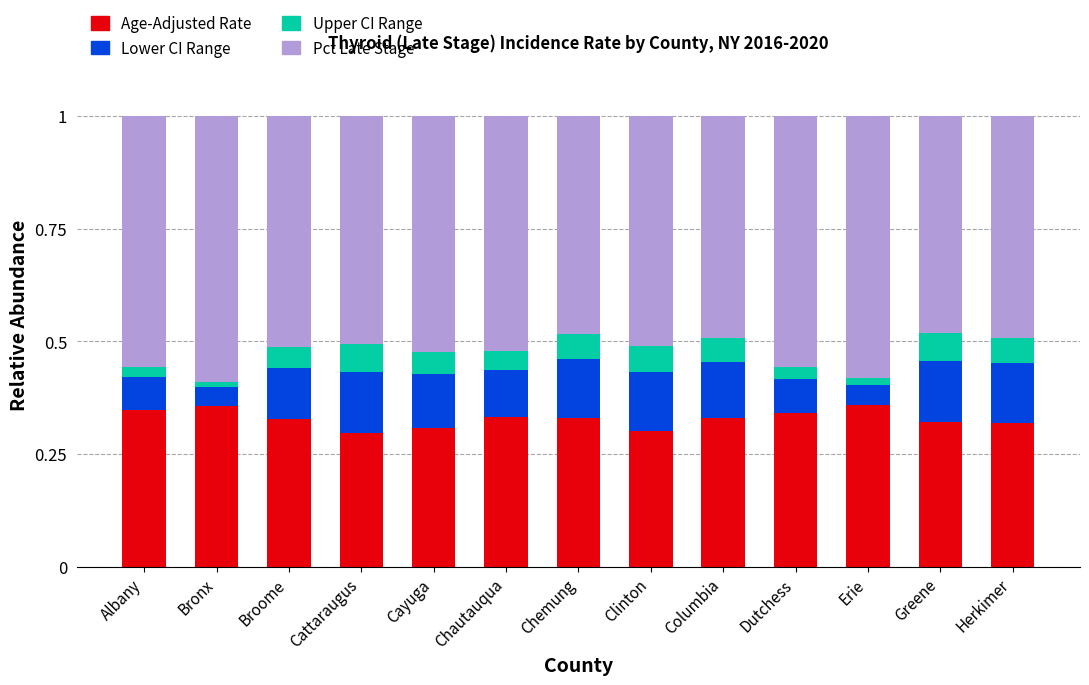

Is it true that Age-Adjusted Rate equals 0.3 at Cattaraugus?

True